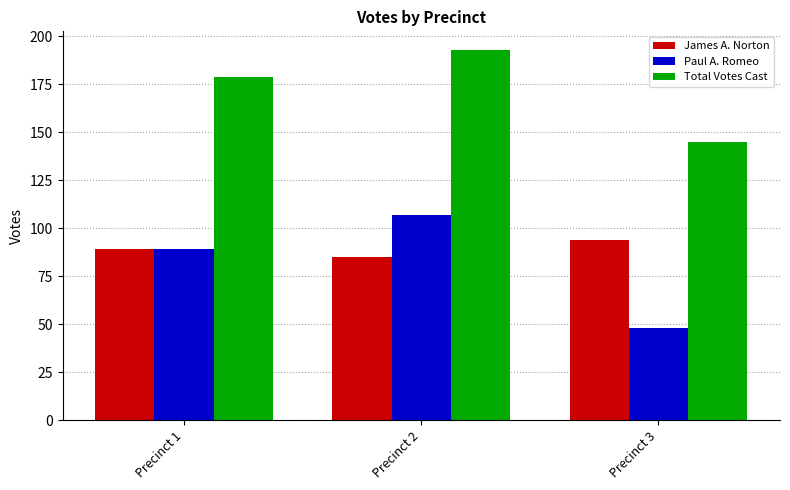

What is the difference between the maximum and second lowest values in the Total Votes Cast series?

14